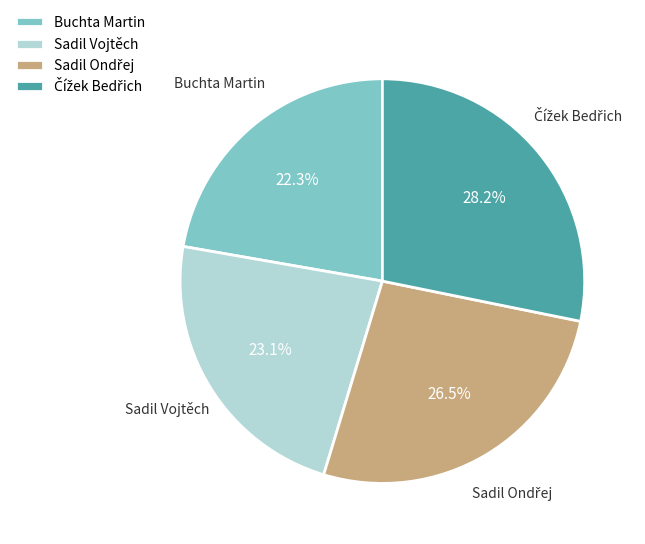

How many slices are in this pie chart?

4